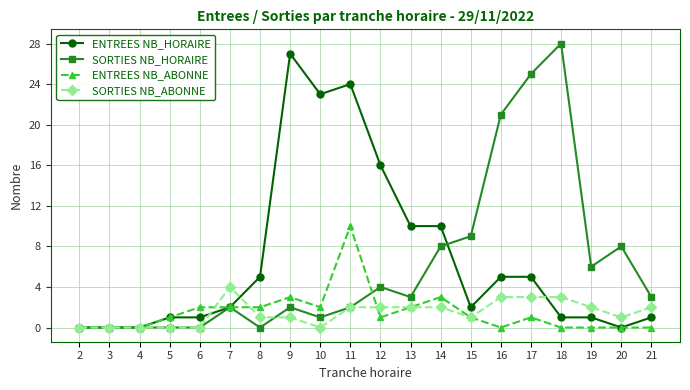

What is the sum of all SORTIES NB_HORAIRE values?

122